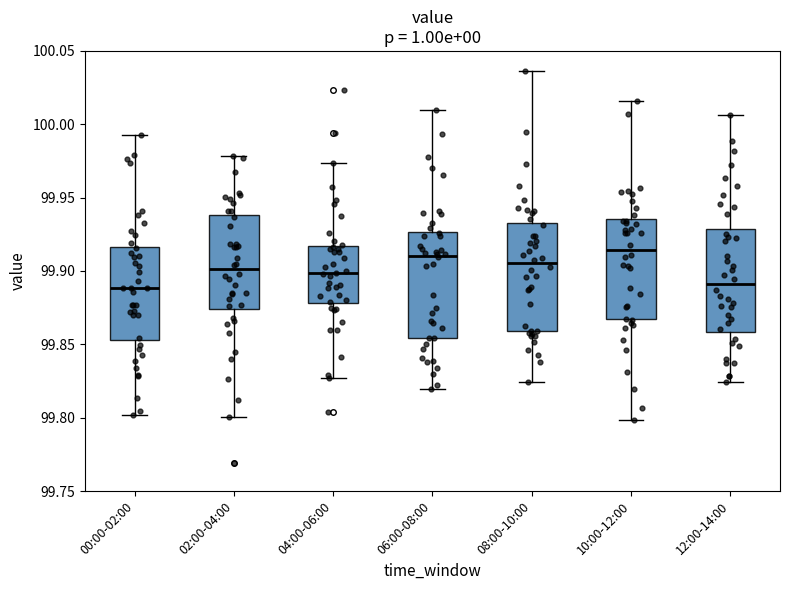

Reading left to right, transcribe this box plot: for each box, give where its median line is, the range the box spans, and where its two whiskers end, as read against the y-axis. The values are not printed on the chart, so give them approximately, as read against the axis.

00:00-02:00: median 99.890, box 99.855 to 99.915, whiskers 99.800 to 99.995
02:00-04:00: median 99.900, box 99.875 to 99.940, whiskers 99.800 to 99.980
04:00-06:00: median 99.900, box 99.880 to 99.915, whiskers 99.825 to 99.975
06:00-08:00: median 99.910, box 99.855 to 99.925, whiskers 99.820 to 100.010
08:00-10:00: median 99.905, box 99.860 to 99.930, whiskers 99.825 to 100.035
10:00-12:00: median 99.915, box 99.865 to 99.935, whiskers 99.800 to 100.015
12:00-14:00: median 99.890, box 99.860 to 99.930, whiskers 99.825 to 100.005